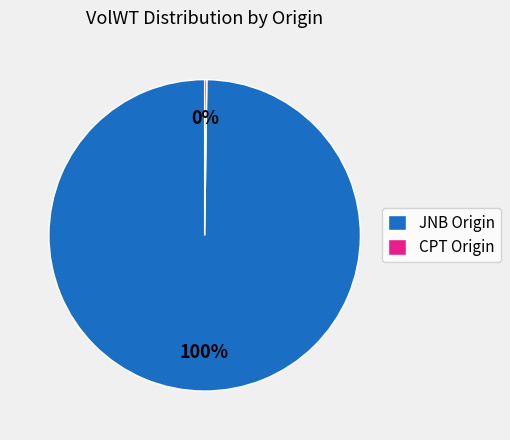

Which category accounts for the majority?

JNB Origin